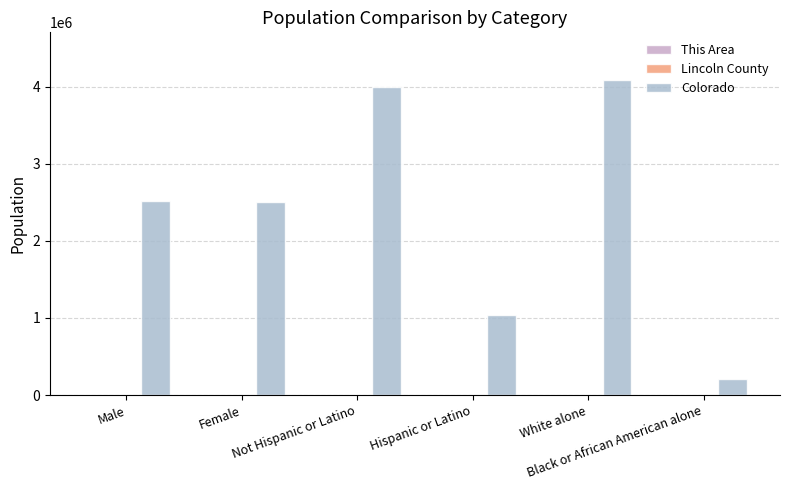

The value of Colorado at White alone is 4089202. True or false?

True